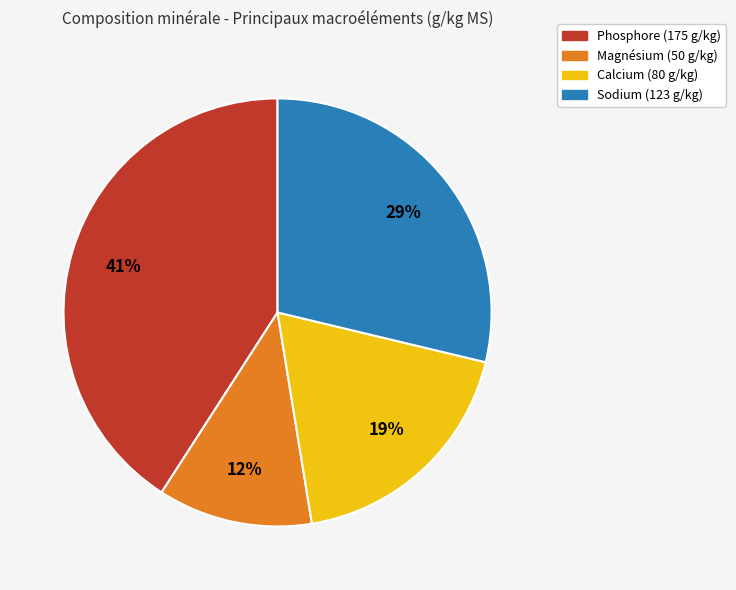

Which category has the biggest portion of the pie?

Phosphore (175 g/kg)